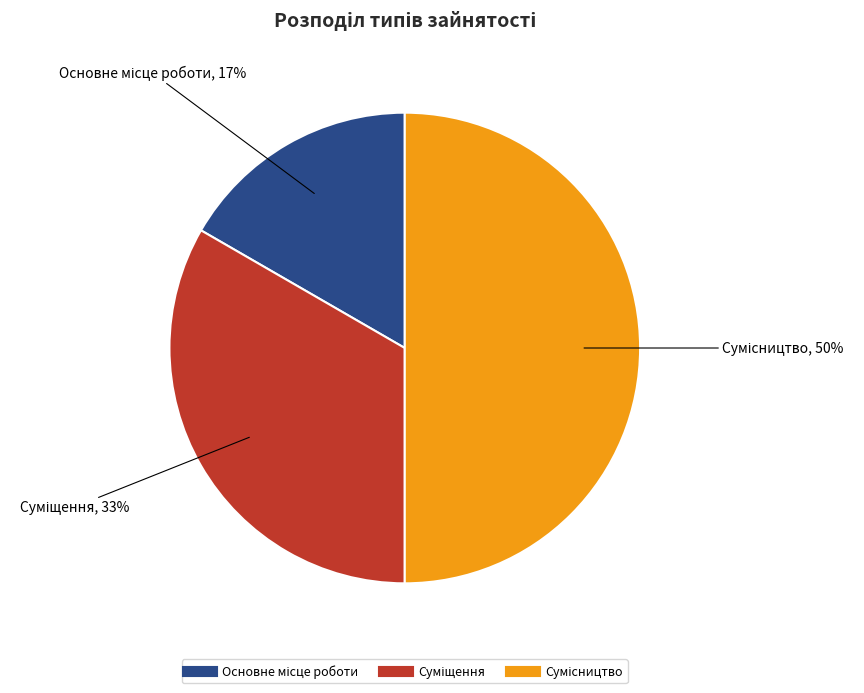

To the nearest percent, what is the difference between the largest and smallest slice percentages?

33%